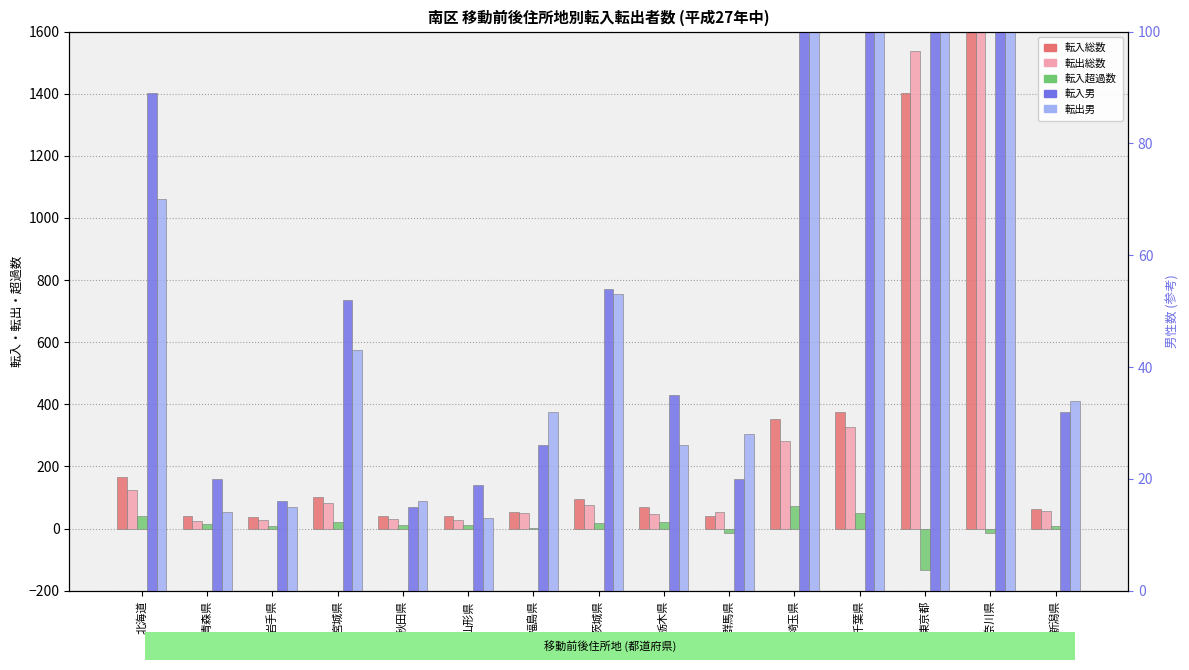

What is the label of the 2nd bar from the right?

神奈川県